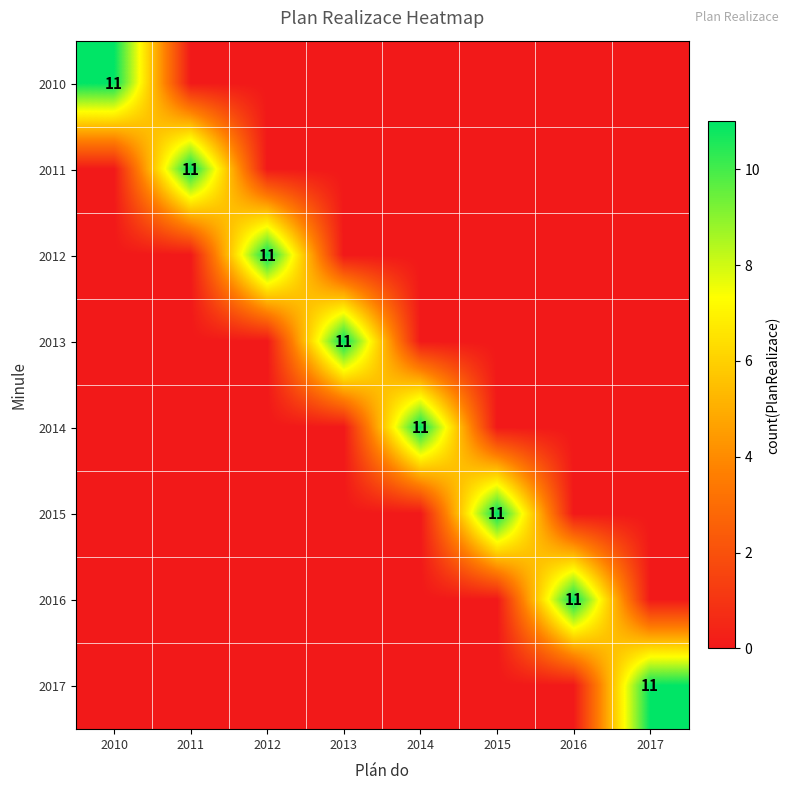

Is it true that 2016 equals 15 at 2016?

False